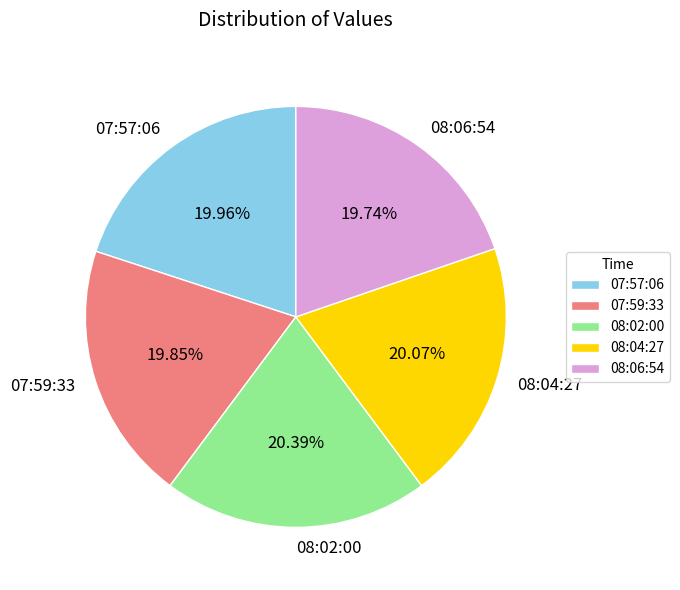

How many slices are in this pie chart?

5